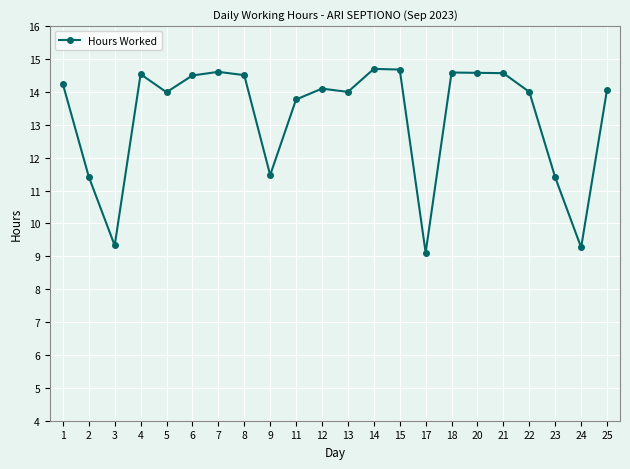

Where is the first local maximum?

4